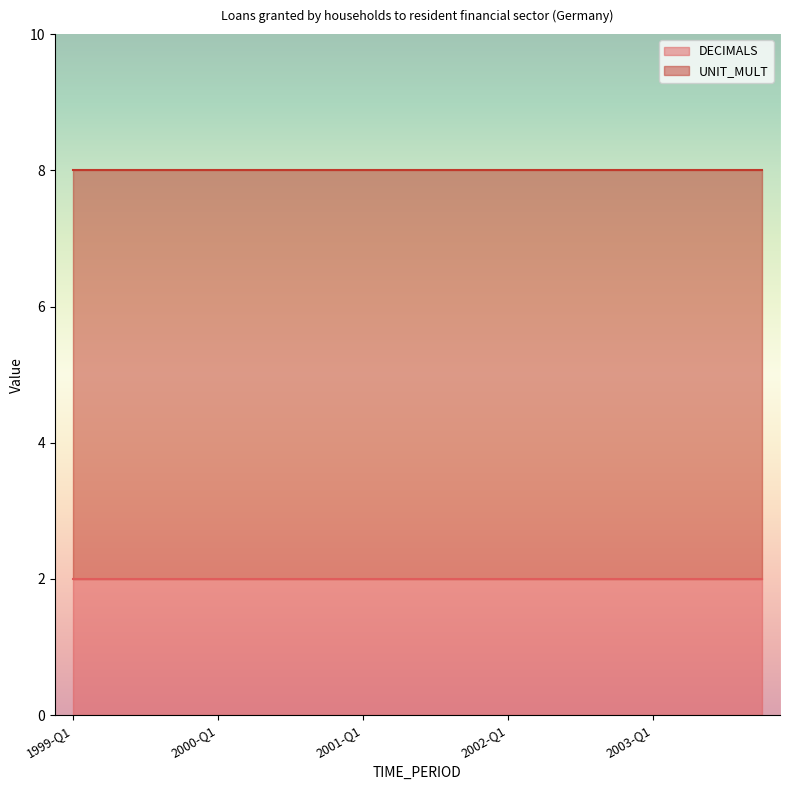

Does the chart have visible grid lines?

No